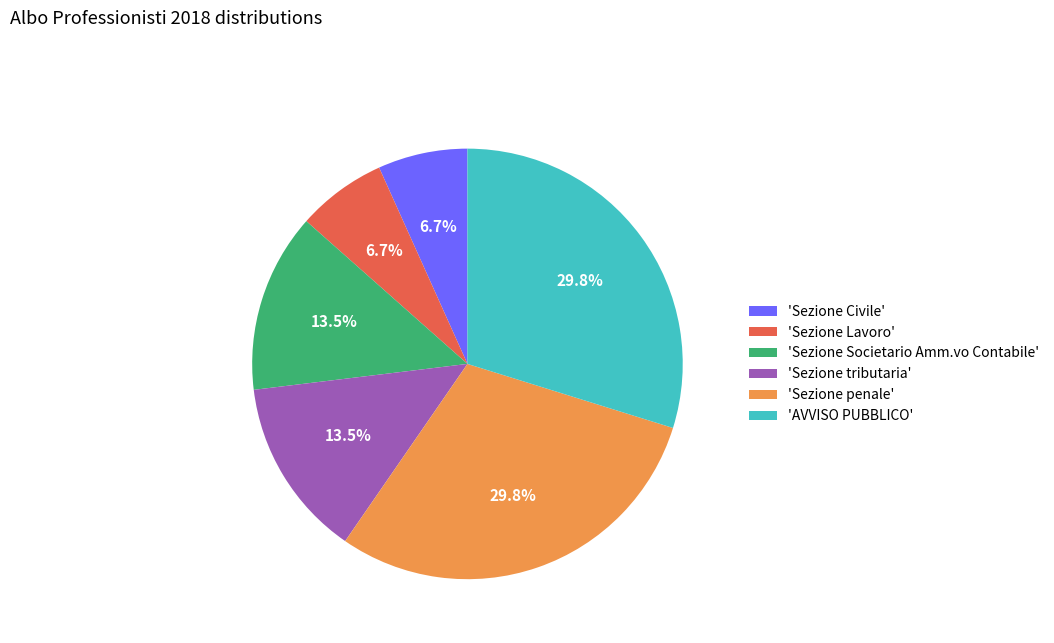

Which has a higher value, 'Sezione Lavoro' or 'Sezione penale'?

'Sezione penale'